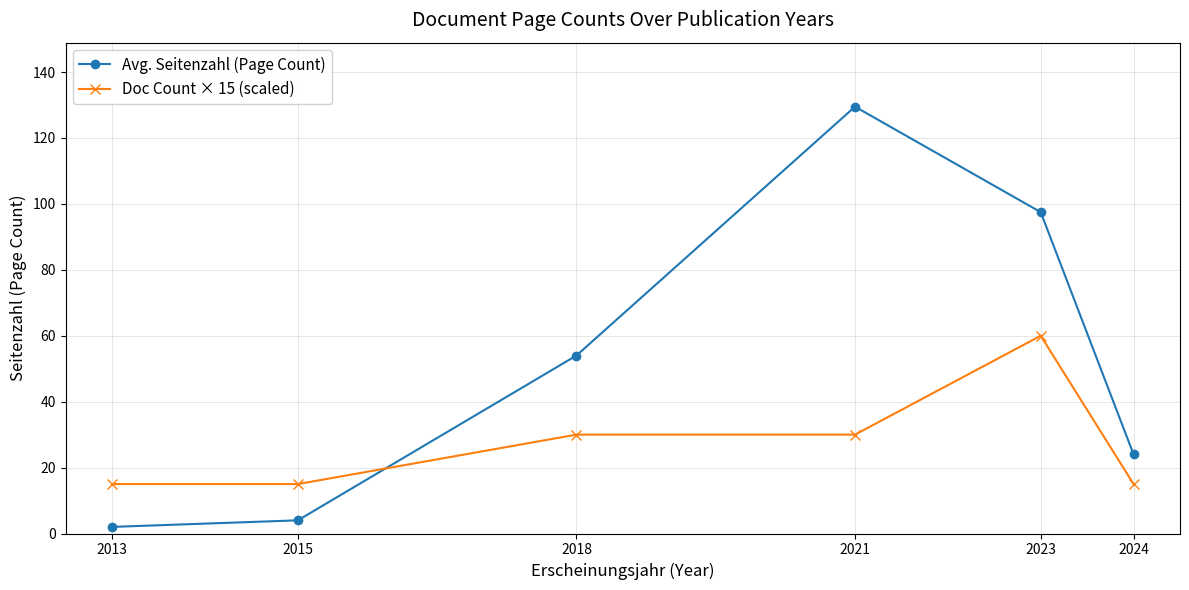

What is the total value across all series at 2018?

84.0